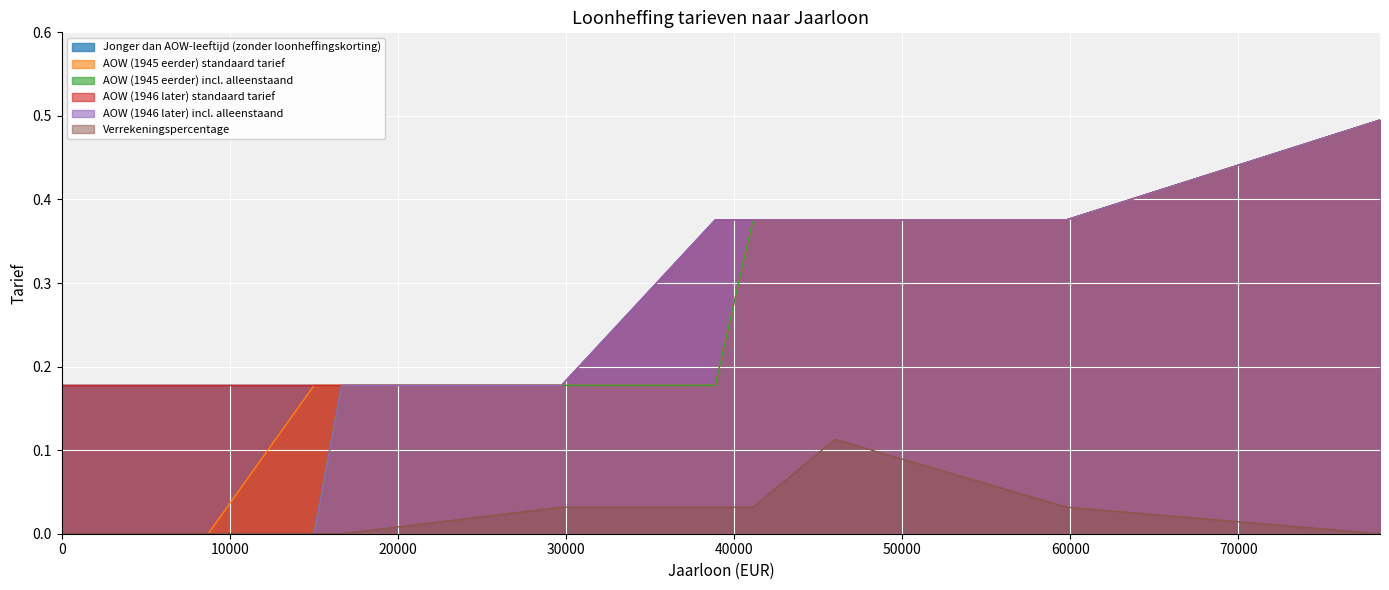

True or false: AOW (1945 eerder) incl. alleenstaand and Jonger dan AOW-leeftijd (zonder loonheffingskorting) intersect in this chart.

False